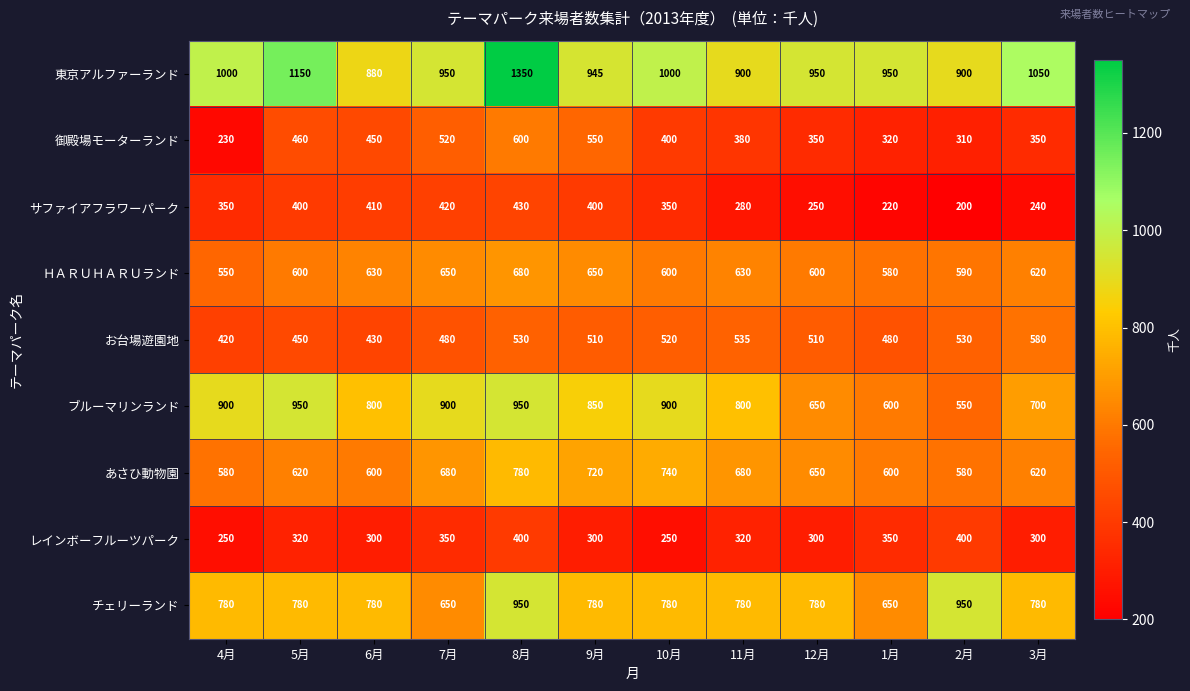

True or false: 東京アルファーランド has a value of 1150 at 5月.

True